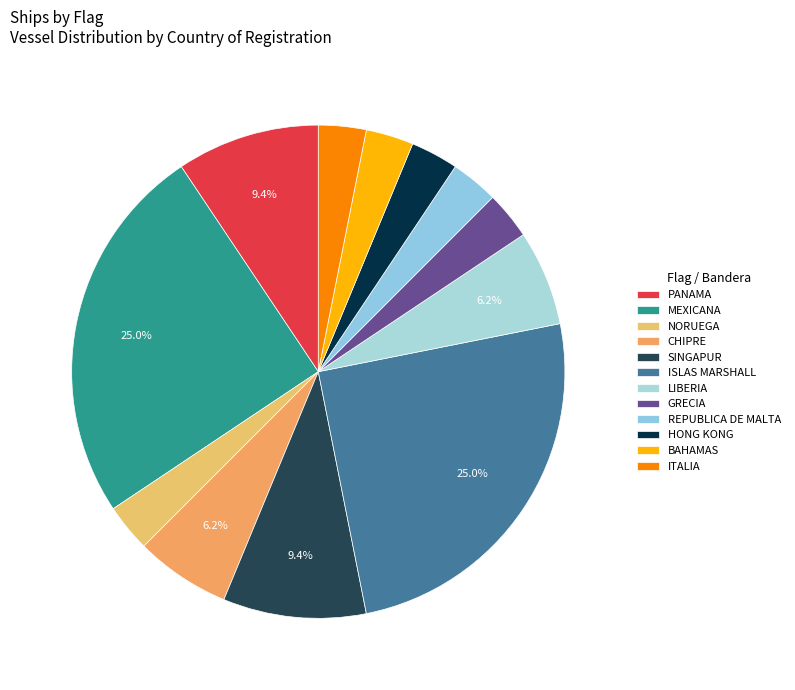

How many segments does this pie chart have?

12